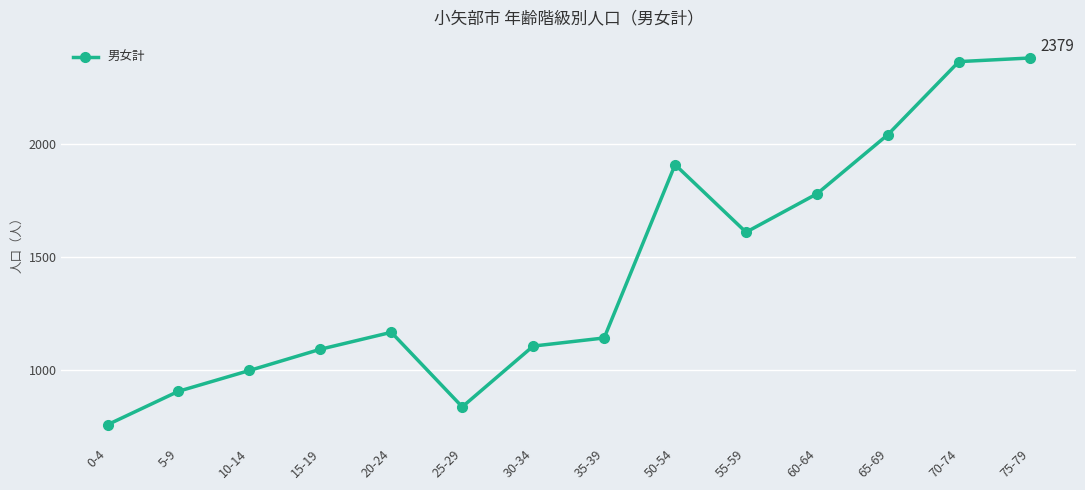

At which label is the value closest to 1567?

55-59